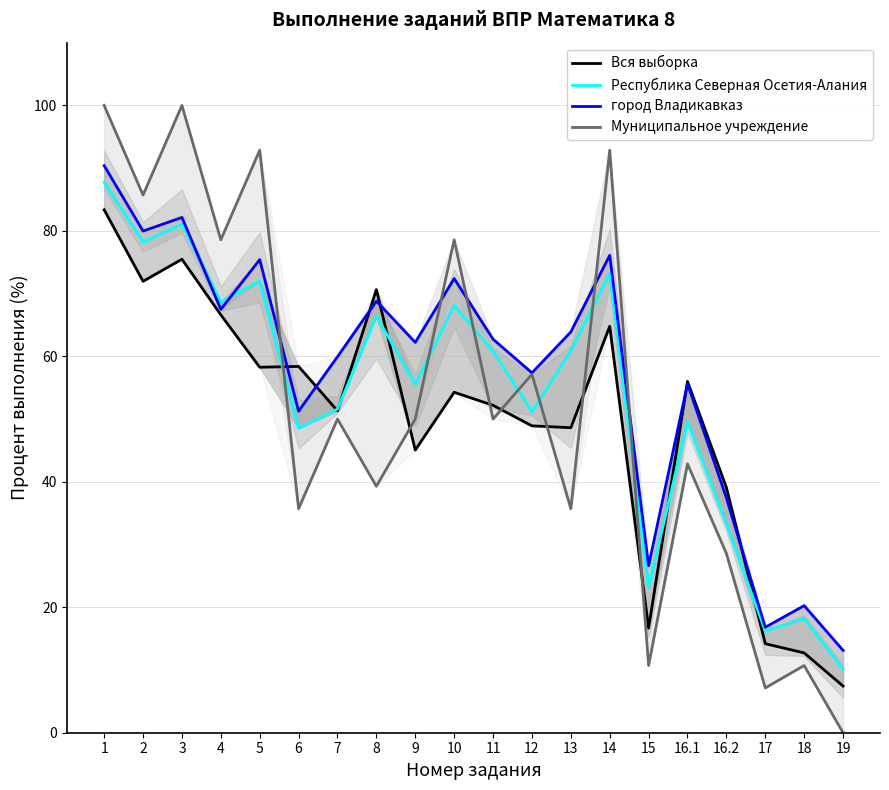

Where does the Муниципальное учреждение series first go above 50?

1